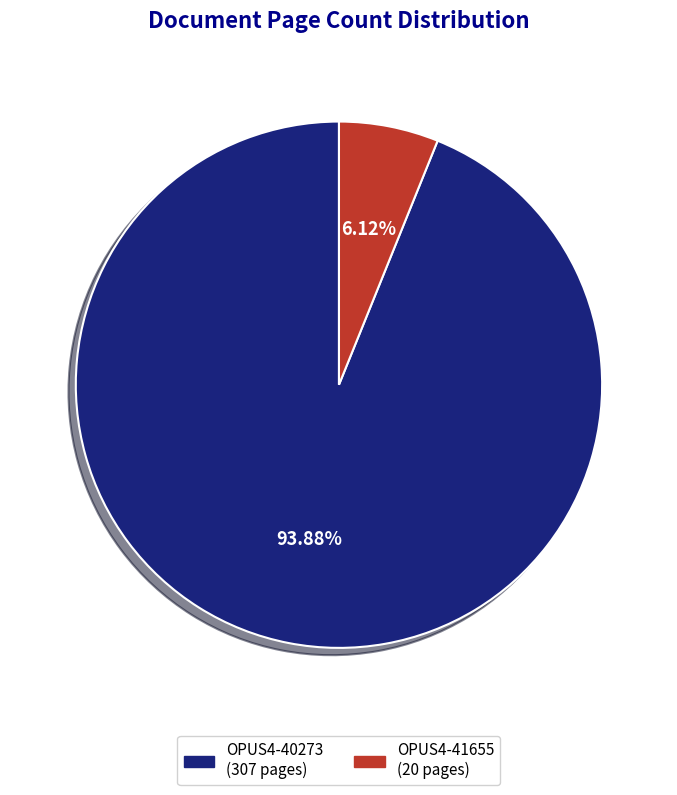

Count the number of slices in the pie.

2